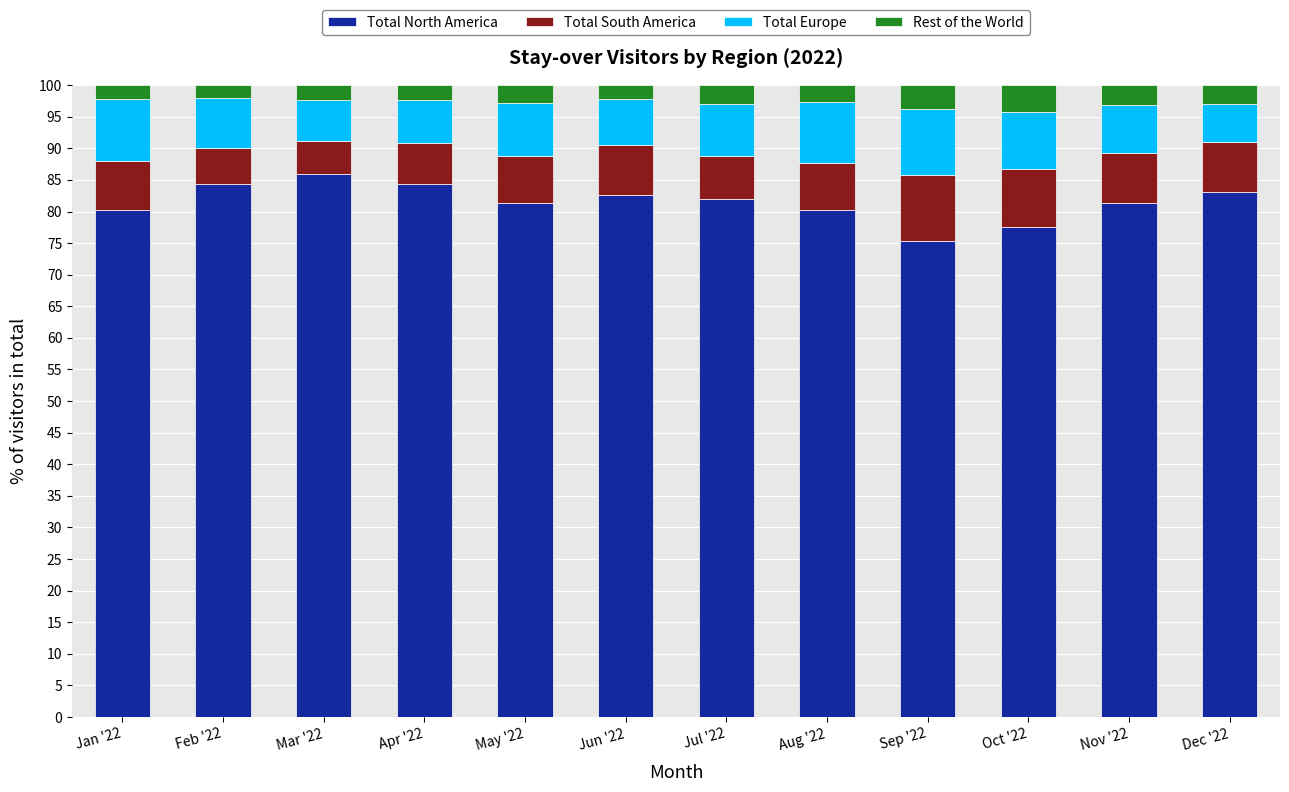

What is the sum of the Total North America values at Nov '22 and Mar '22?

167.4